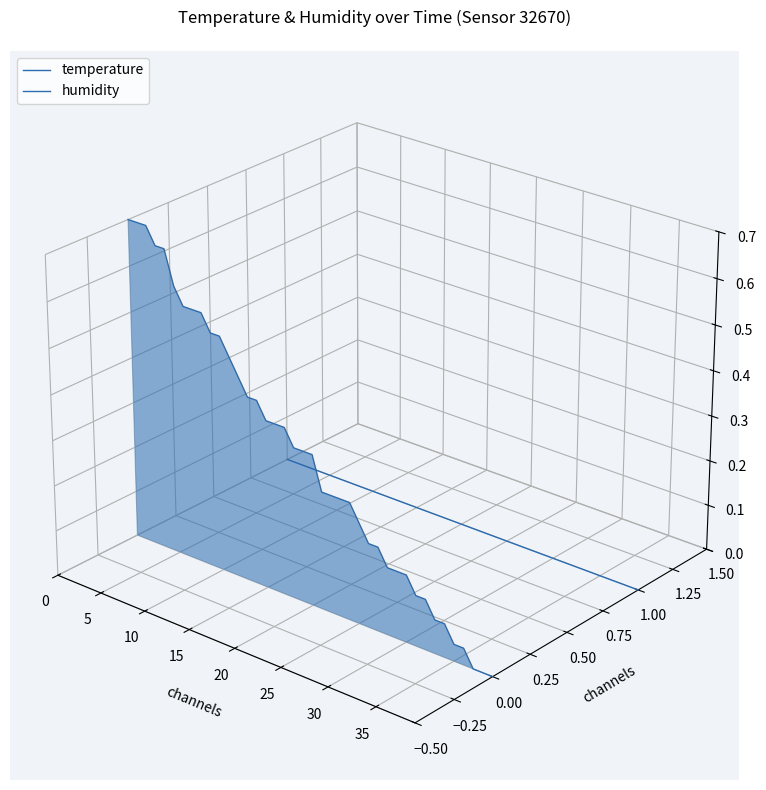

Rank the series by their average value, from lowest to highest.

humidity, temperature